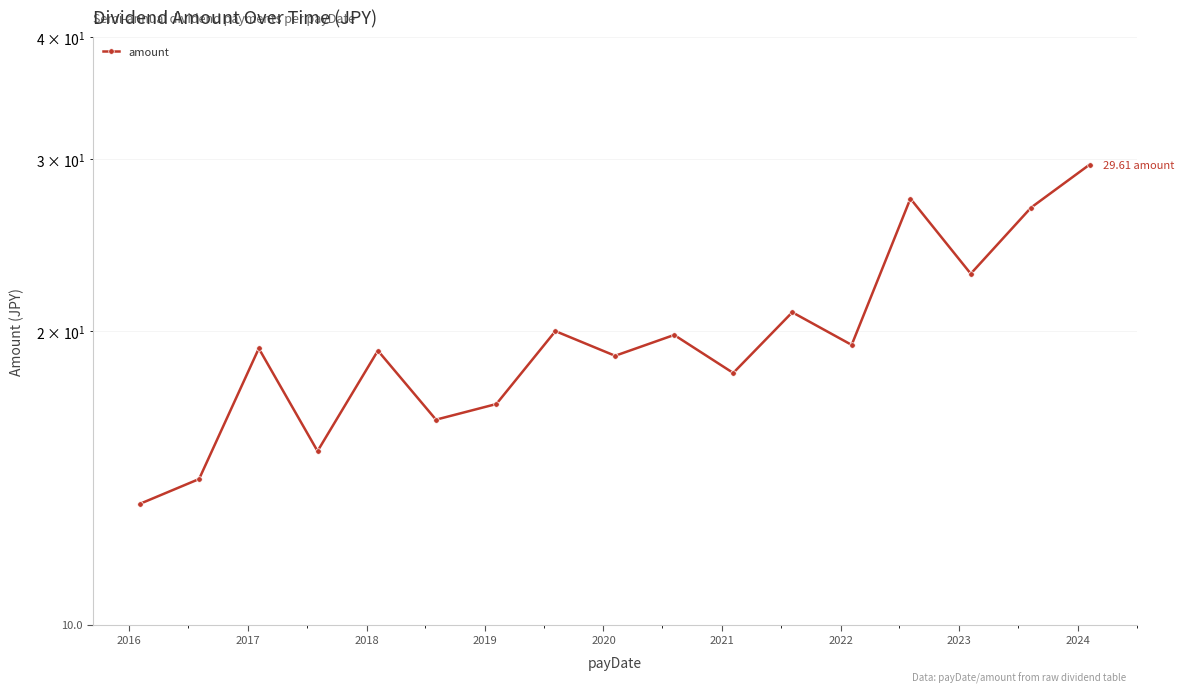

Reading left to right, transcribe all the data shown in this chart.

13.3	14.1	19.2	15.1	19.1	16.2	16.8	20.0	18.9	19.8	18.1	20.9	19.4	27.3	22.9	26.8	29.6